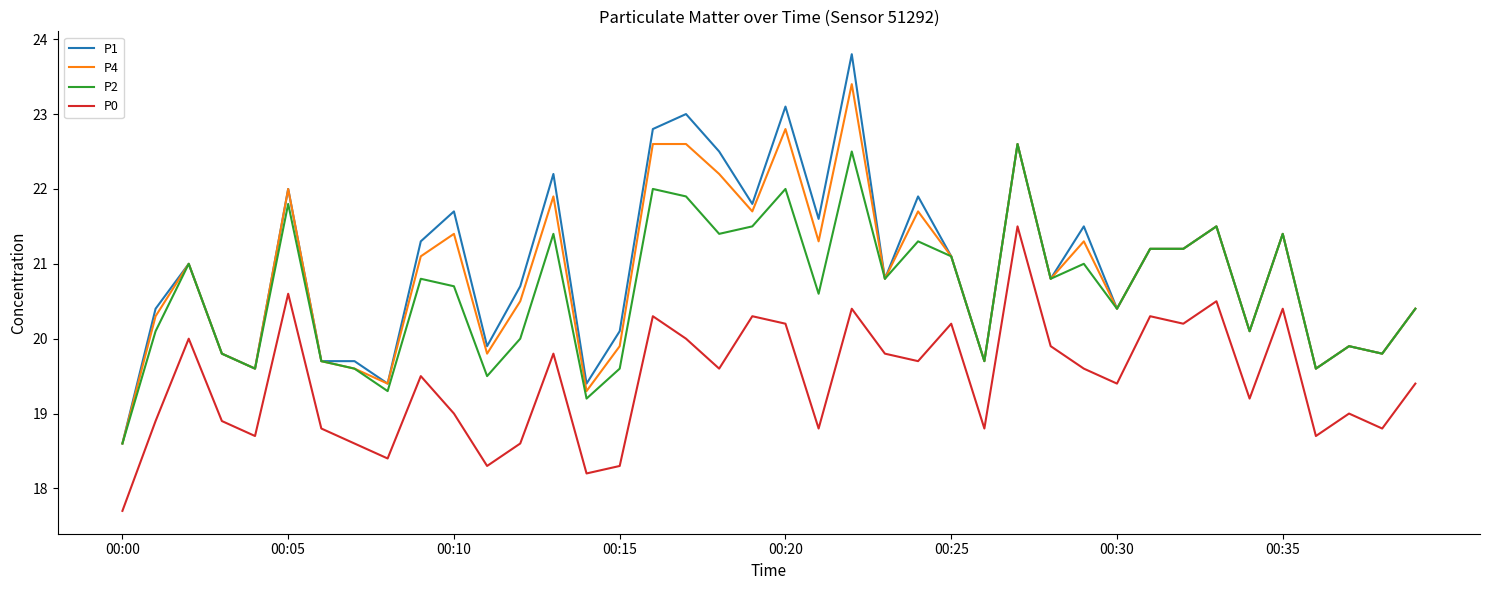

What is the highest value of the P0 series?

21.5